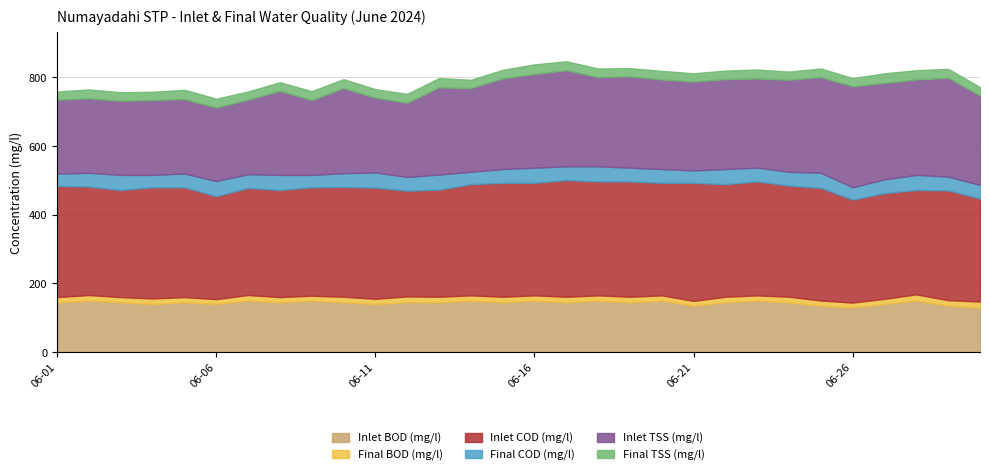

Rank the series at 06-22 from highest to lowest value.

Inlet COD (mg/l), Inlet TSS (mg/l), Inlet BOD (mg/l), Final COD (mg/l), Final TSS (mg/l), Final BOD (mg/l)